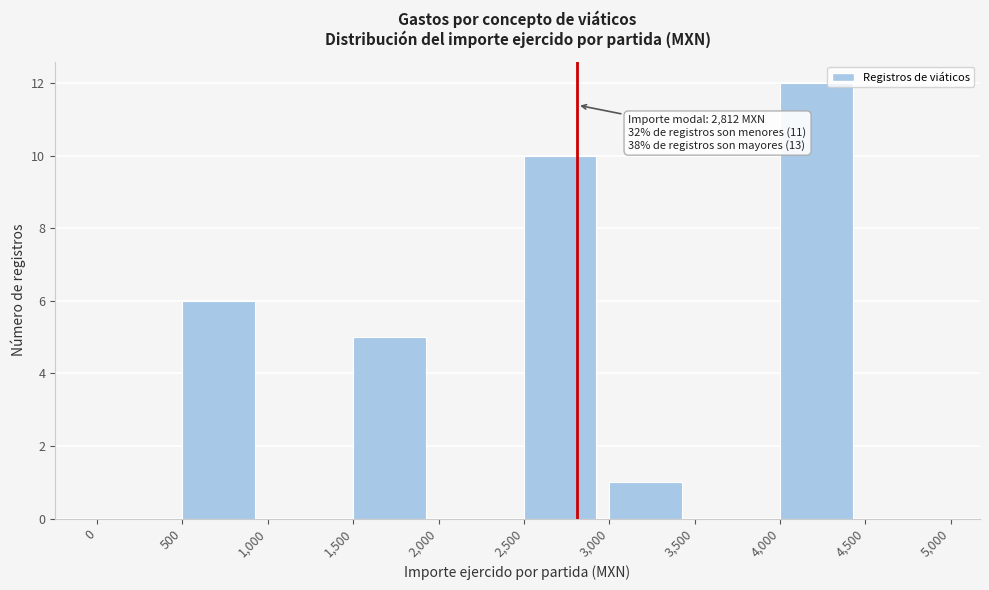

Over which range of the x-axis is the bar tallest?

4,000 to 4,500